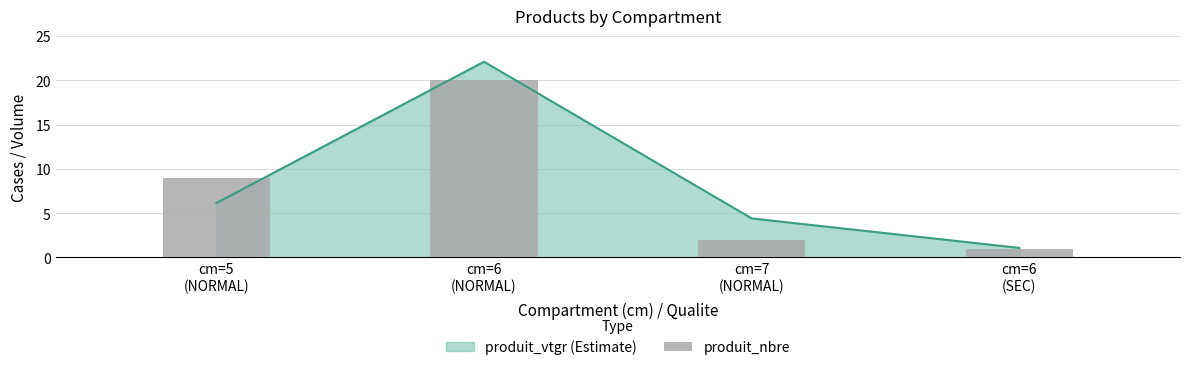

What is the average value?

8